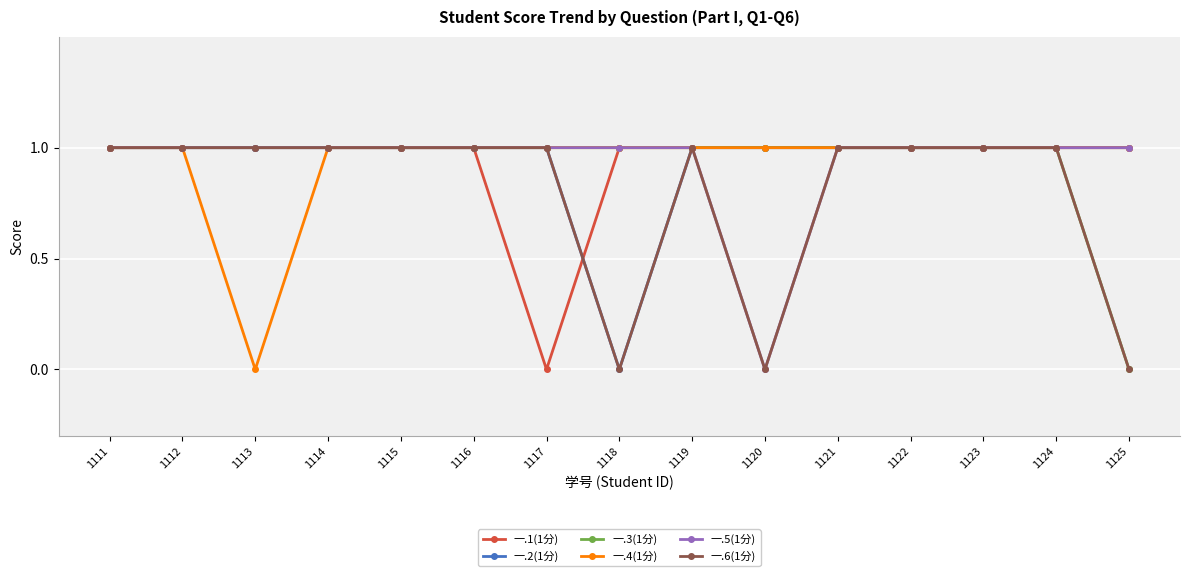

What are all the series names shown in the legend?

一.1(1分), 一.2(1分), 一.3(1分), 一.4(1分), 一.5(1分), 一.6(1分)